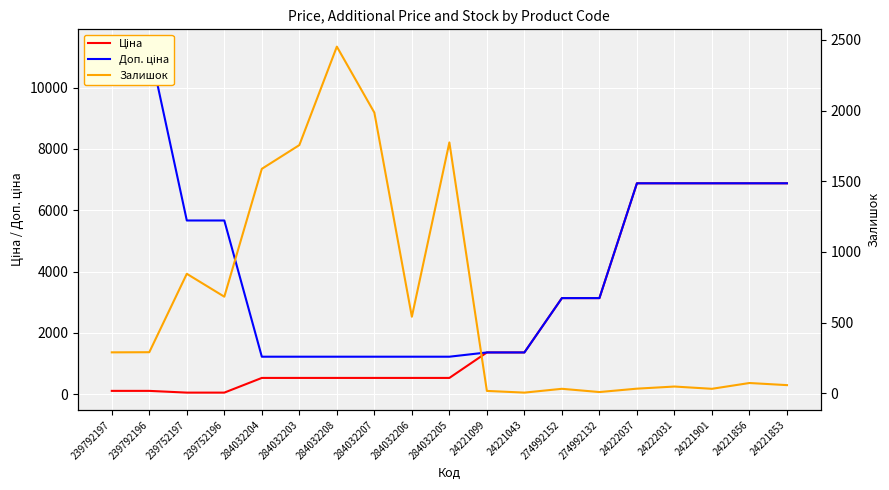

How many data points in Залишок are less than 289?

9